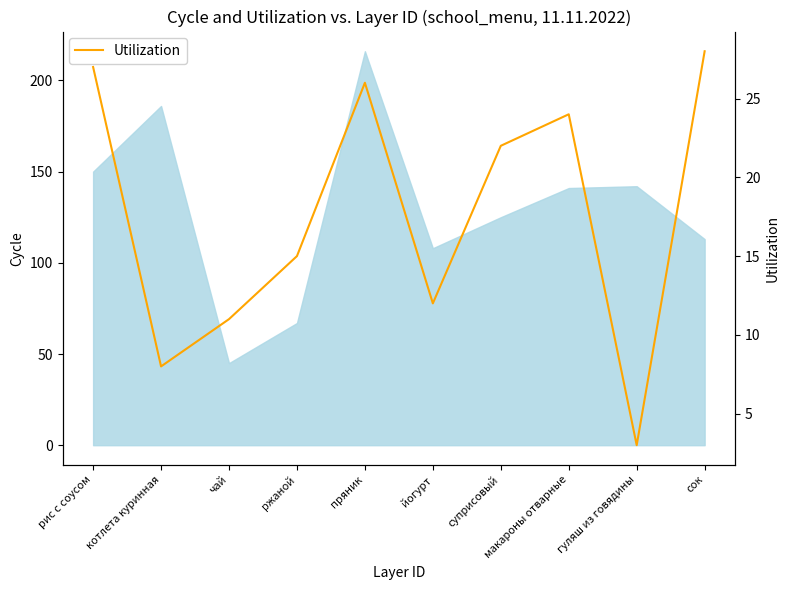

Rank the categories by value from lowest to highest.

гуляш из говядины, котлета куринная, чай, йогурт, ржаной, суприсовый, макароны отварные, пряник, рис с соусом, сок